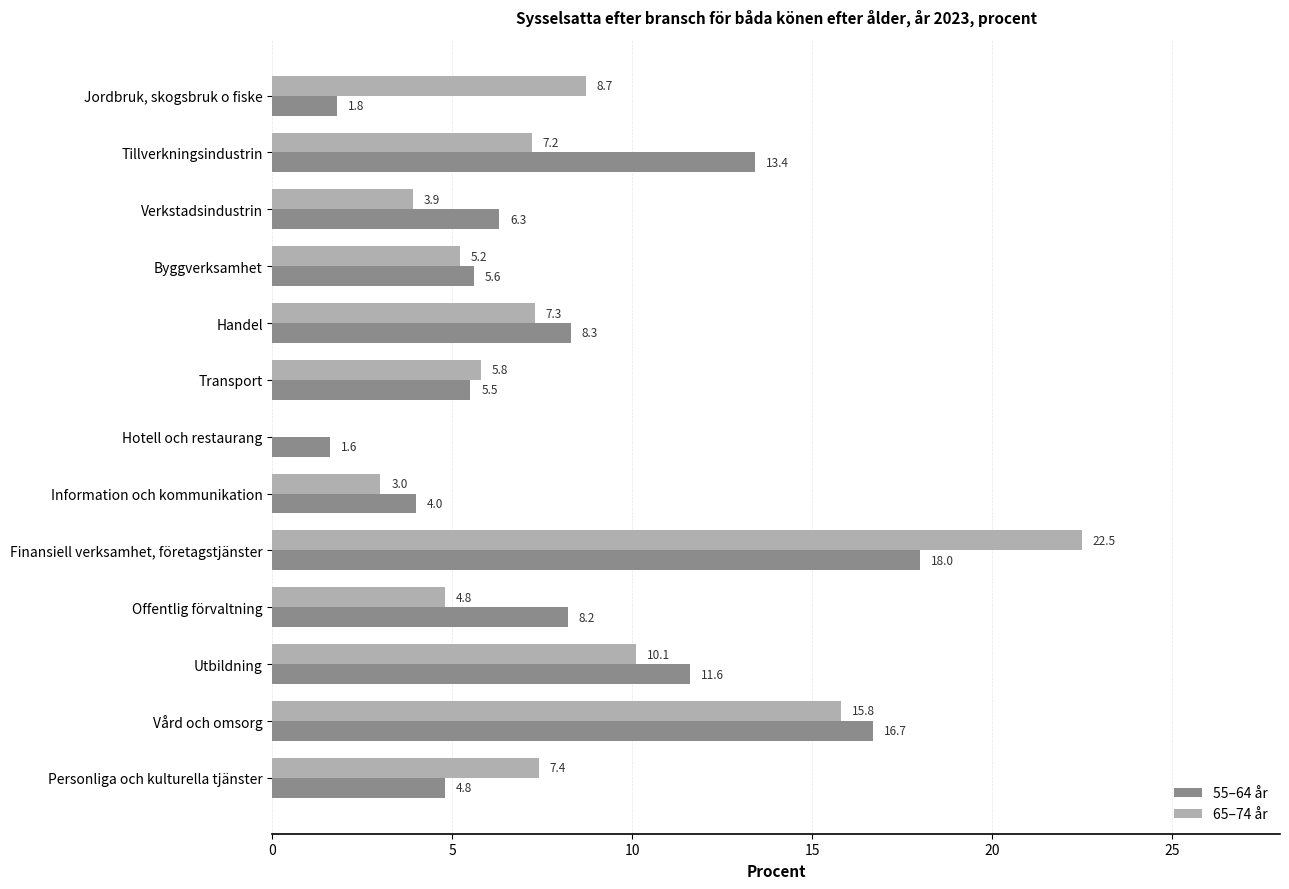

True or false: 55–64 år has a value of 2.5 at Hotell och restaurang.

False